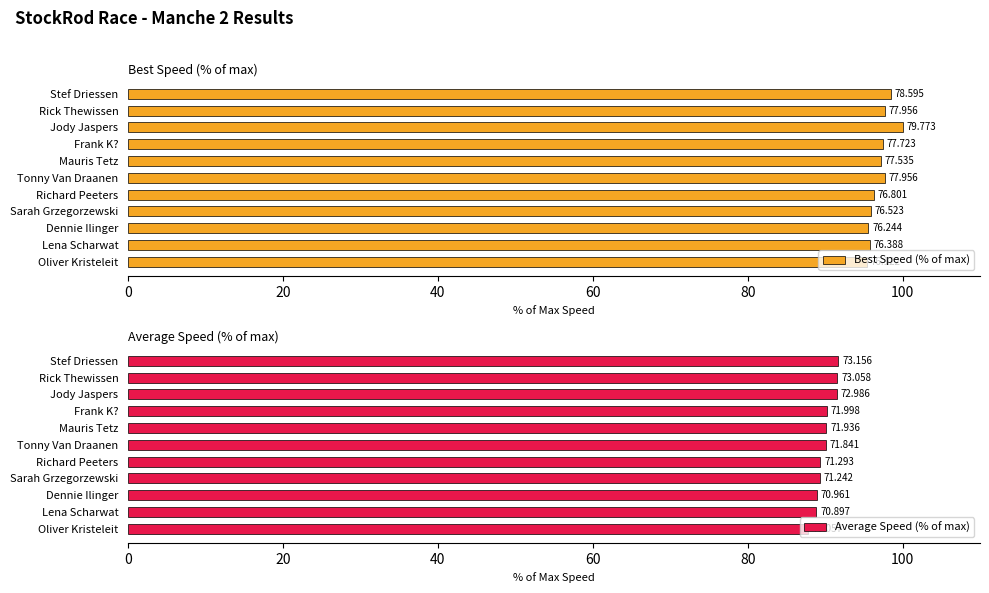

What are all the series names shown in the legend?

Best Speed (% of max), Average Speed (% of max)